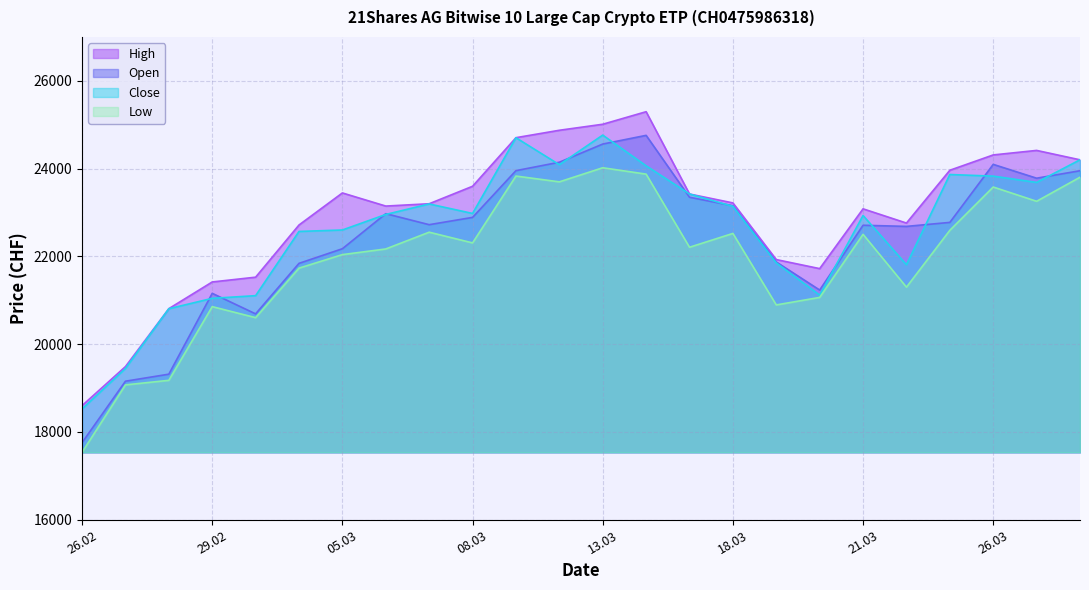

What is the spread (max minus min) of values at 25.03.2024?

1368